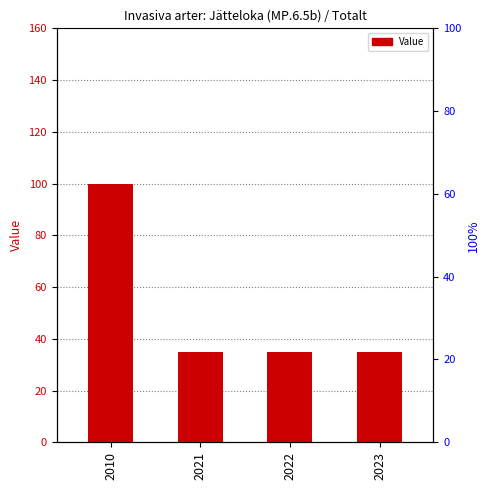

How many values exceed 35?

1